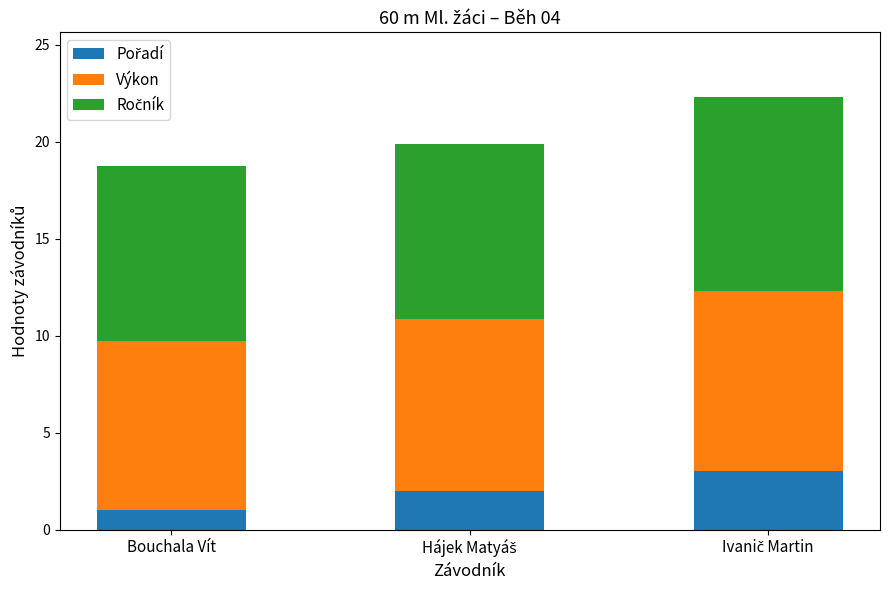

What is the total value across all series at Bouchala Vít?

18.7